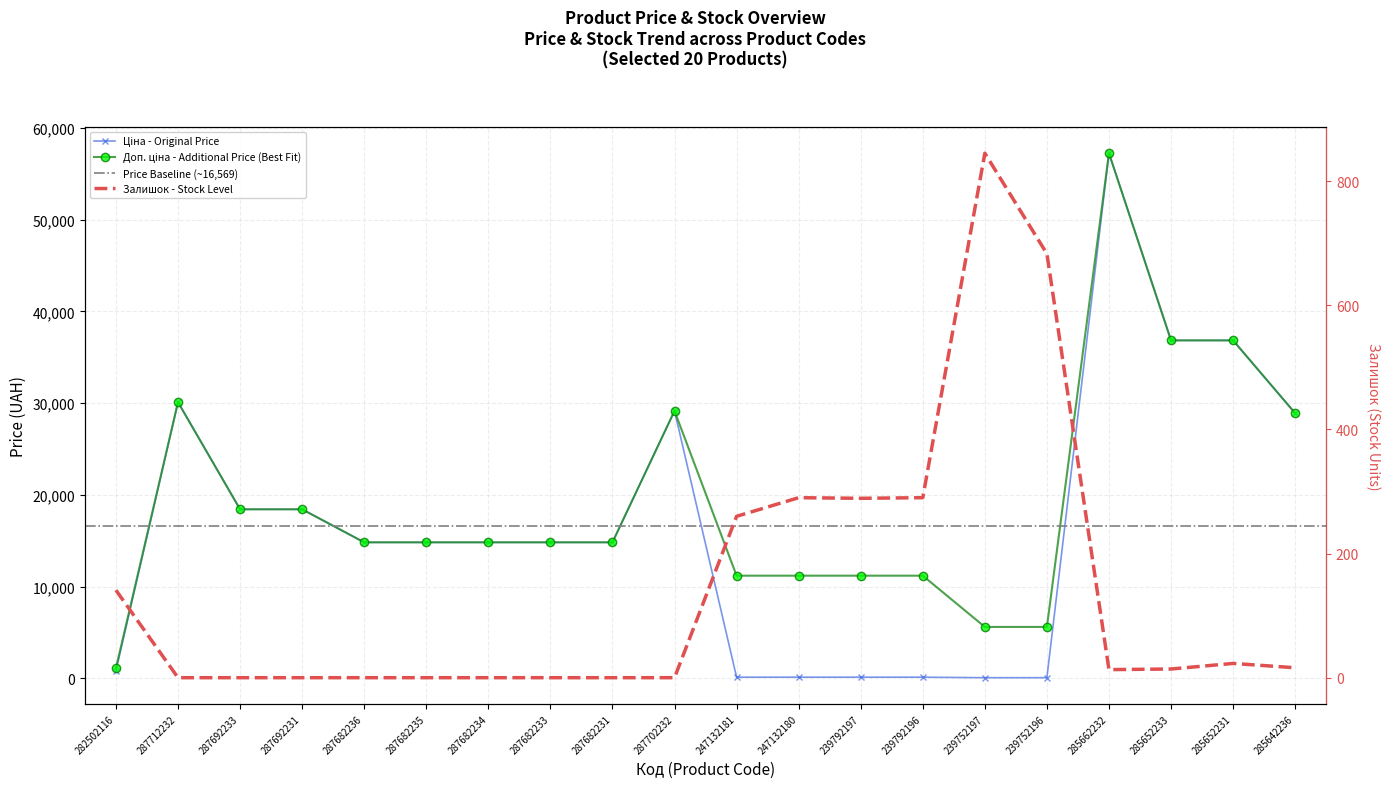

The Доп. ціна series shows 5591.0 at 239752197. True or false?

True